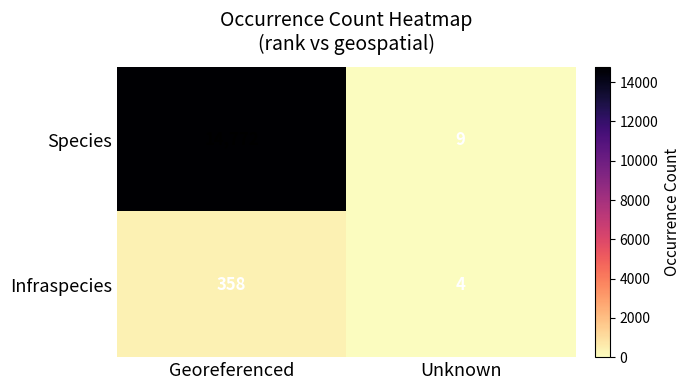

What is the greatest value displayed?

14772